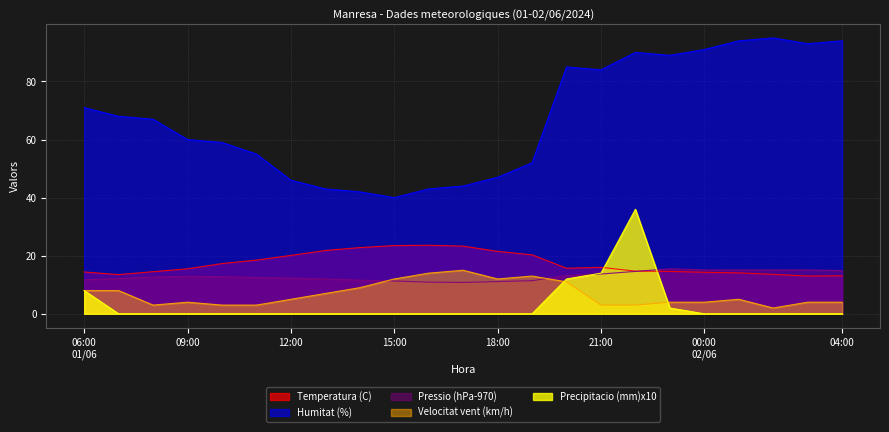

What position from the left is 01:00?

20